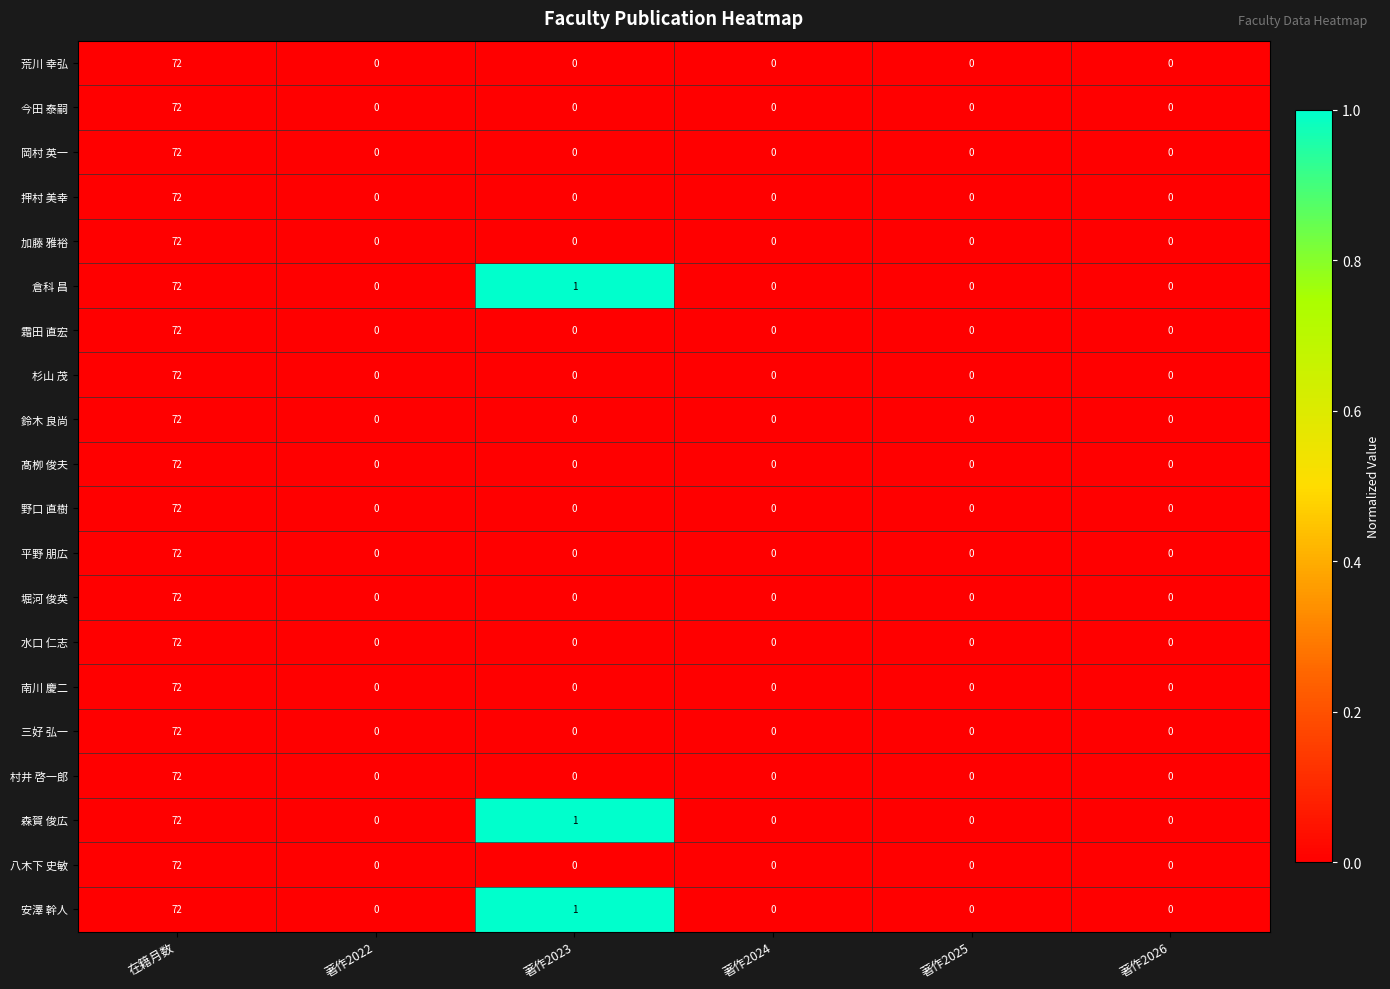

What is the average value of the 今田 泰嗣 series?

12